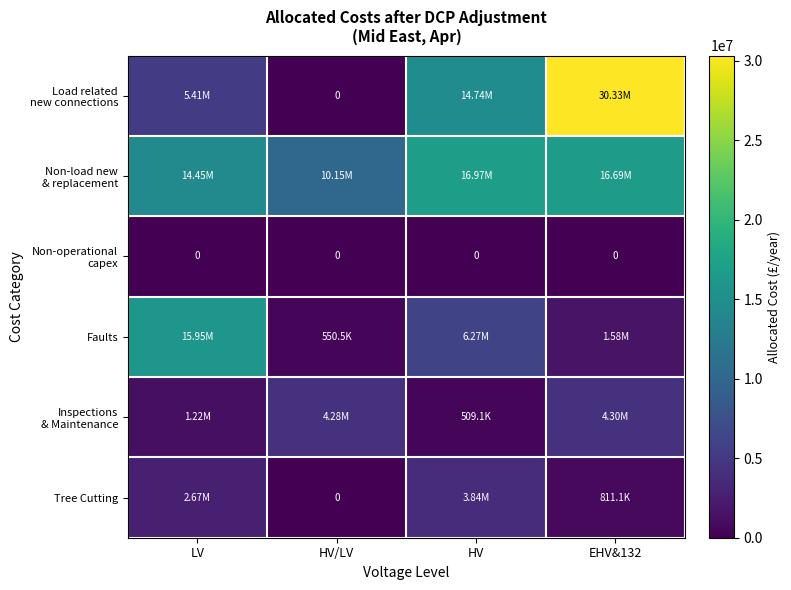

What is the total value across all series at EHV&132?

53713250.4